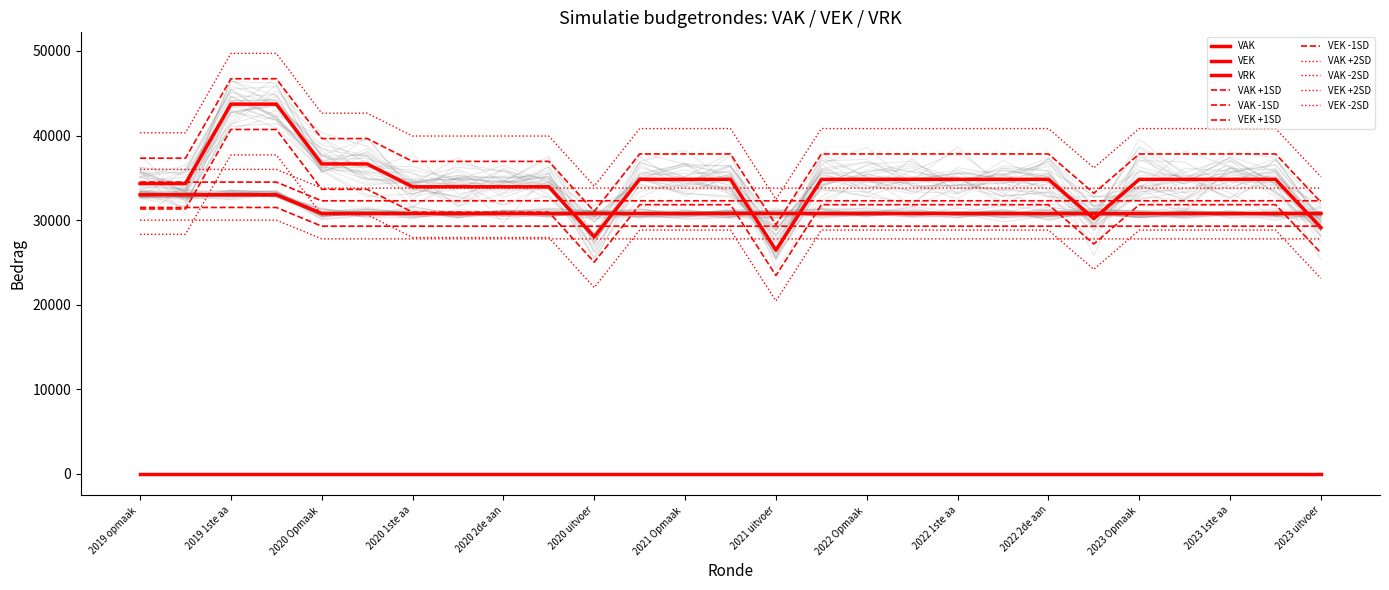

The VAK series shows 30788 at 2022 1ste aa. True or false?

True